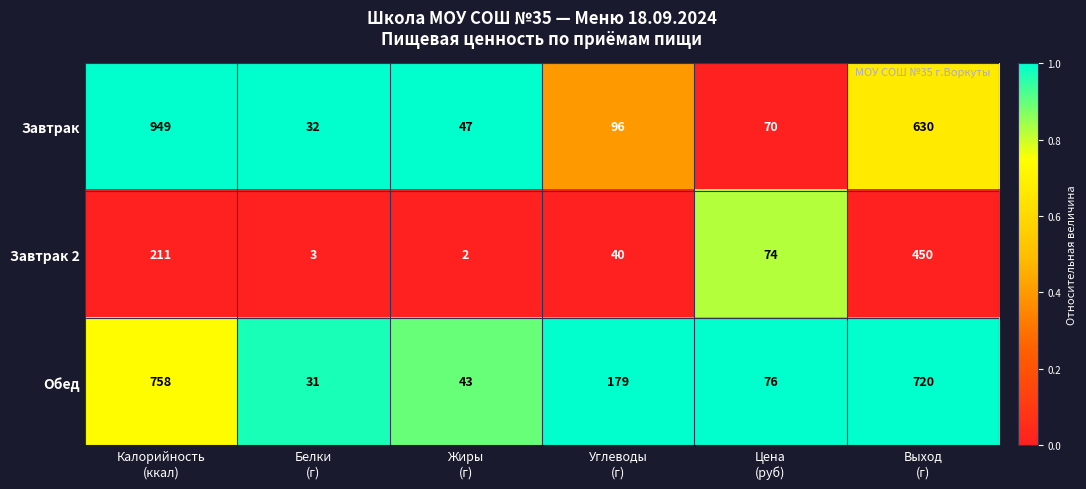

List the series in order of their peak value, lowest first.

Завтрак 2, Обед, Завтрак